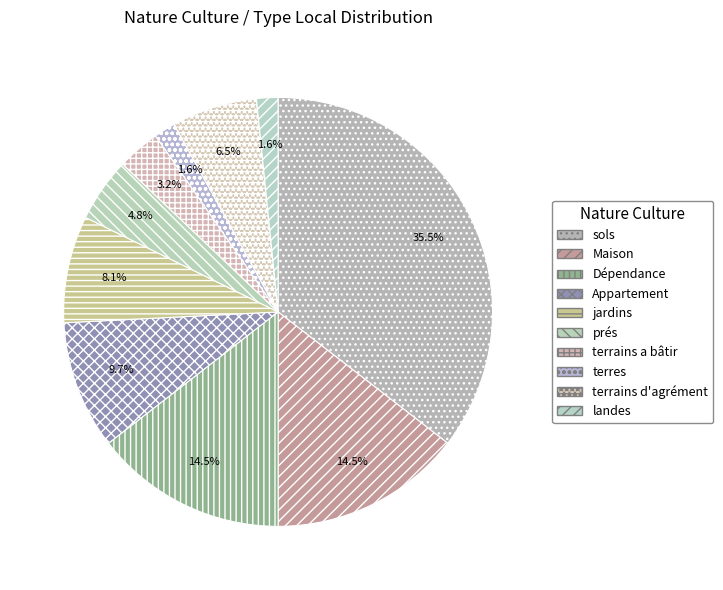

To the nearest percent, what percentage of the pie is prés?

5%